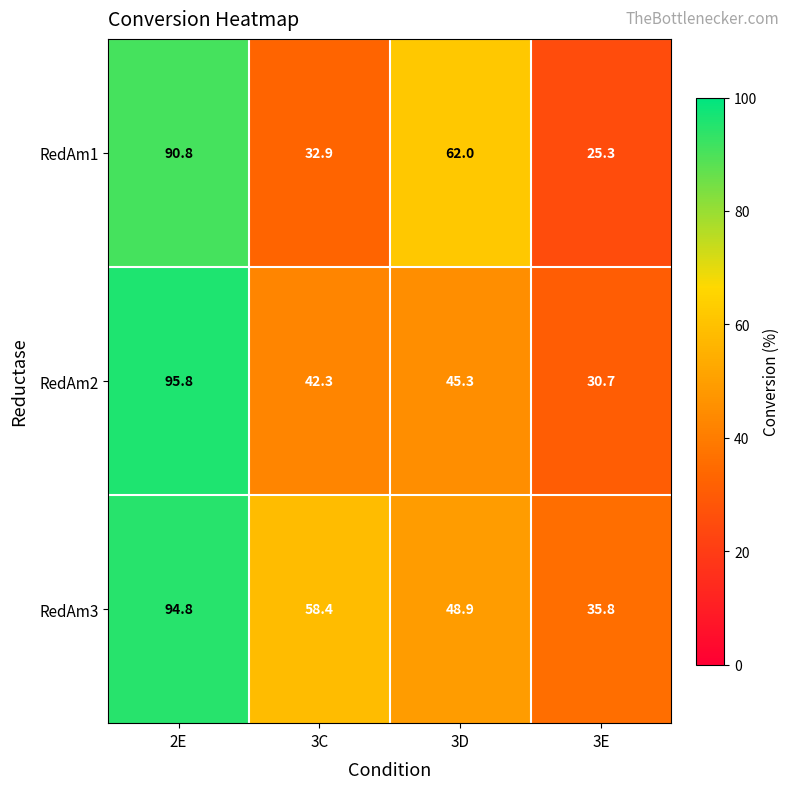

At 3D, list the series in order from largest to smallest.

RedAm1, RedAm3, RedAm2